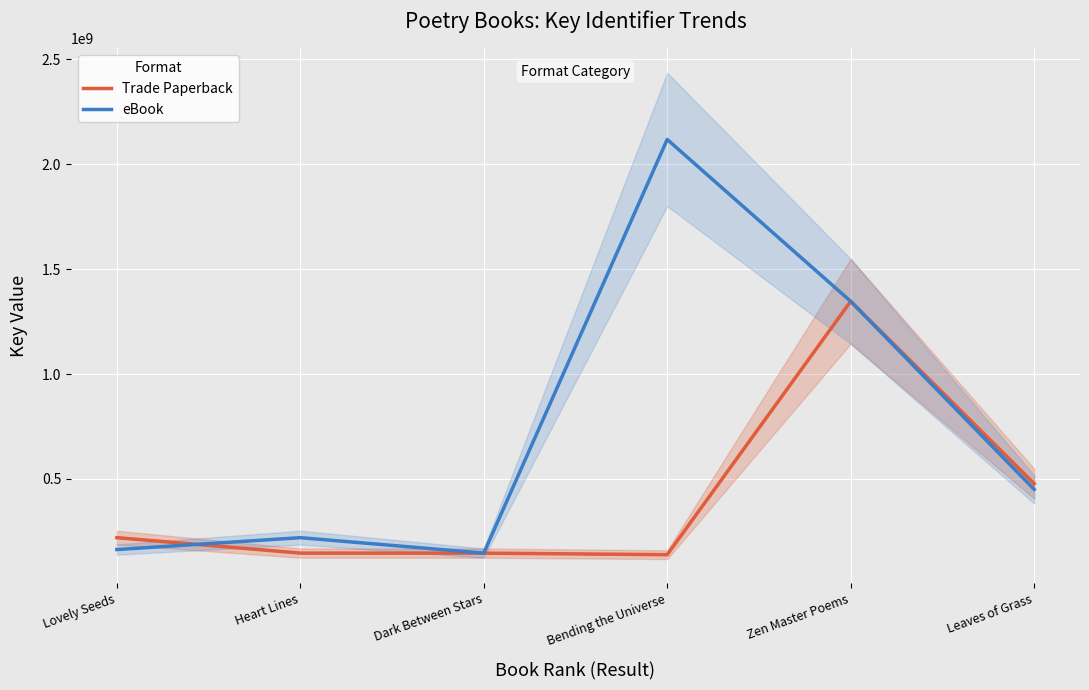

Does the chart display data point markers on the line(s)?

No